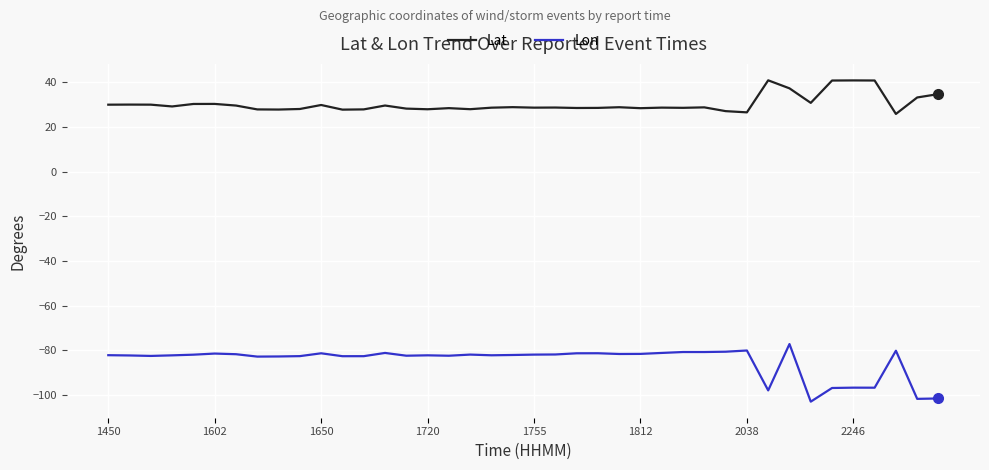

Which series has the largest range (max minus min)?

Lon